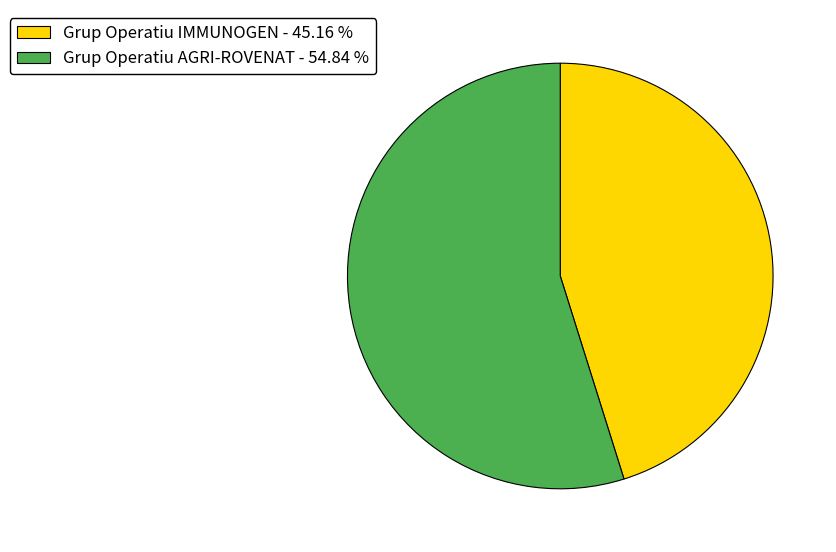

What is the largest slice in the pie chart?

Grup Operatiu AGRI-ROVENAT